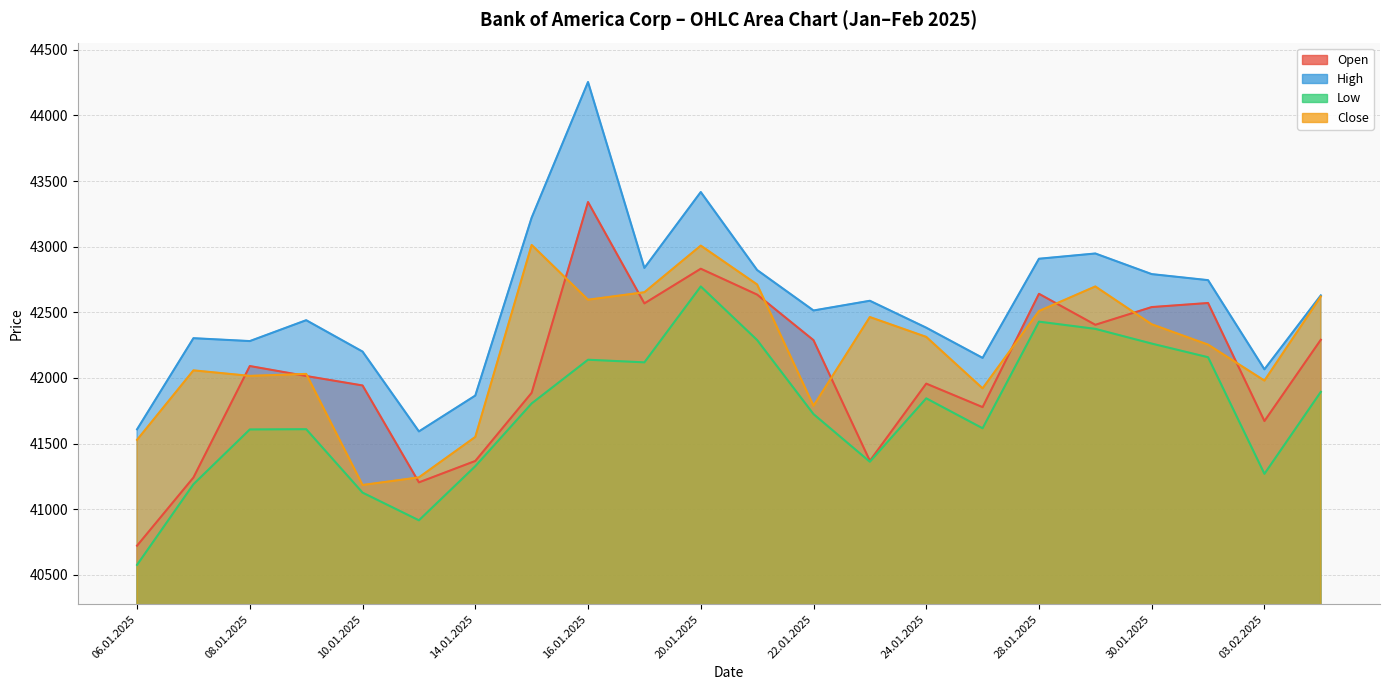

Which series has the widest spread of values?

High